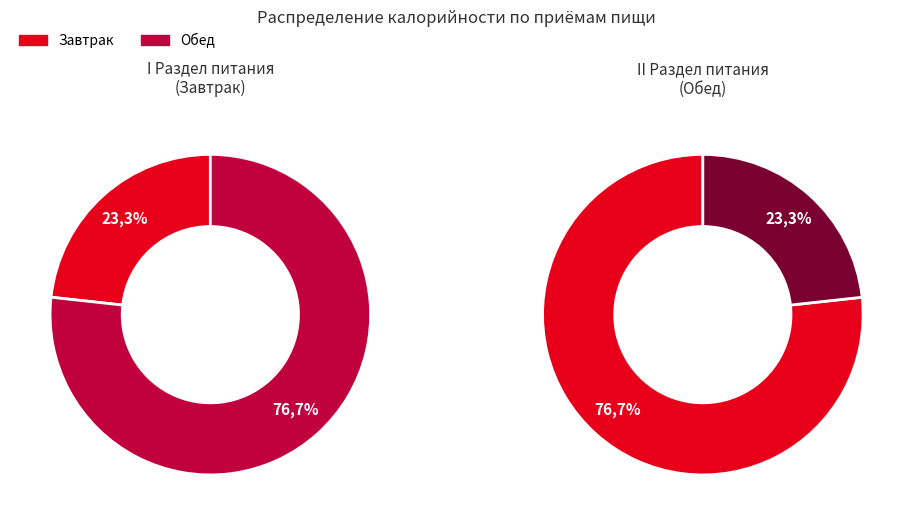

To the nearest percent, what percentage of the pie is Завтрак?

23%